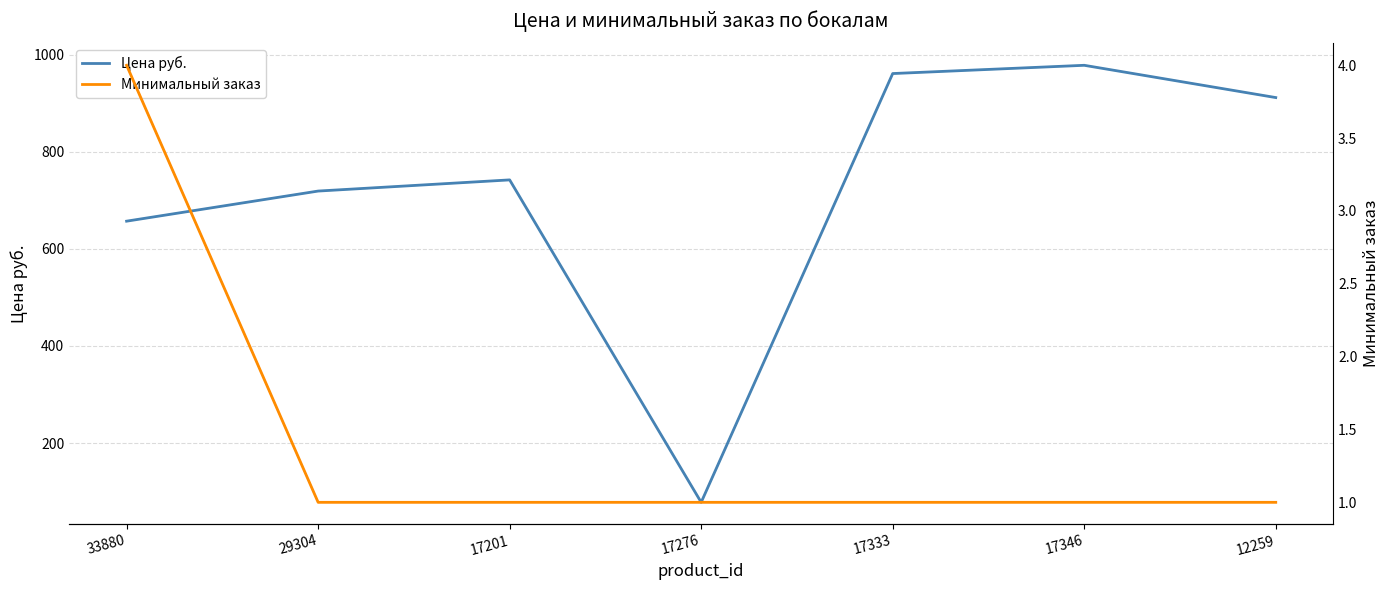

Which category has the highest value across all series?

17346